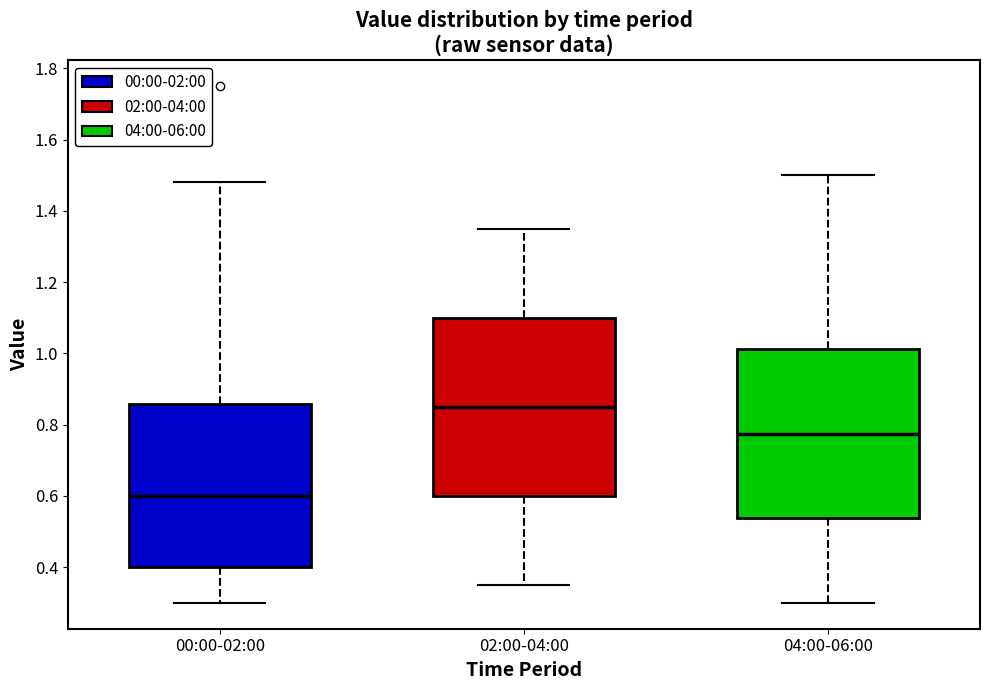

Which box is the tallest, from its lower edge to its upper edge?

02:00-04:00